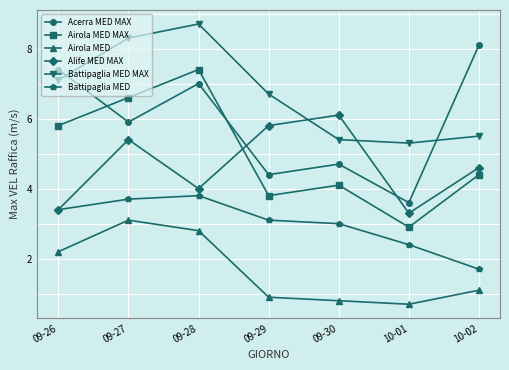

True or false: Battipaglia MED MAX has a value of 7.1 at 09-26.

True